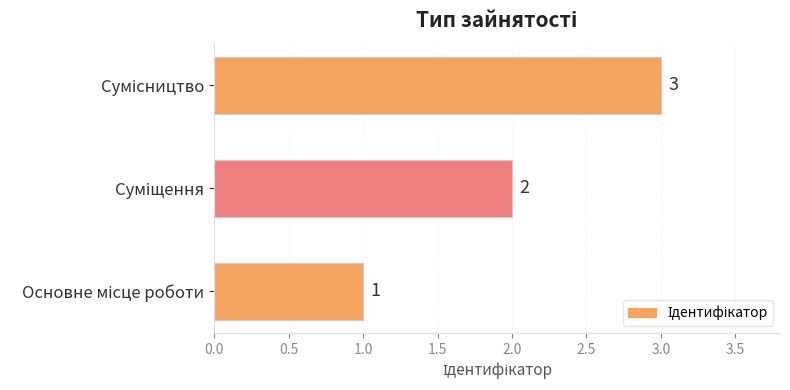

What is the maximum value shown in the chart?

3